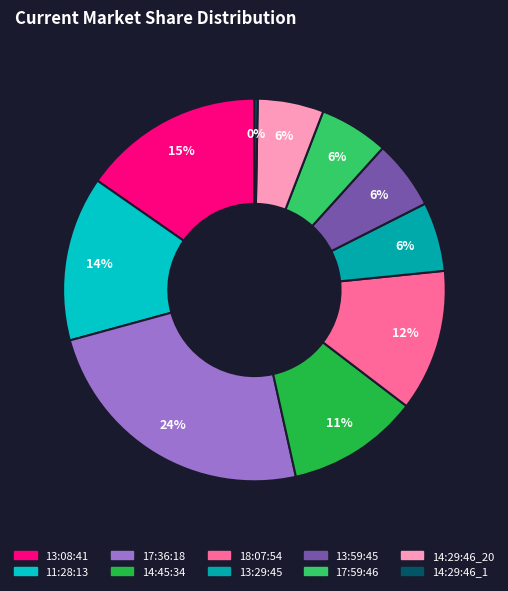

How many segments does this pie chart have?

10